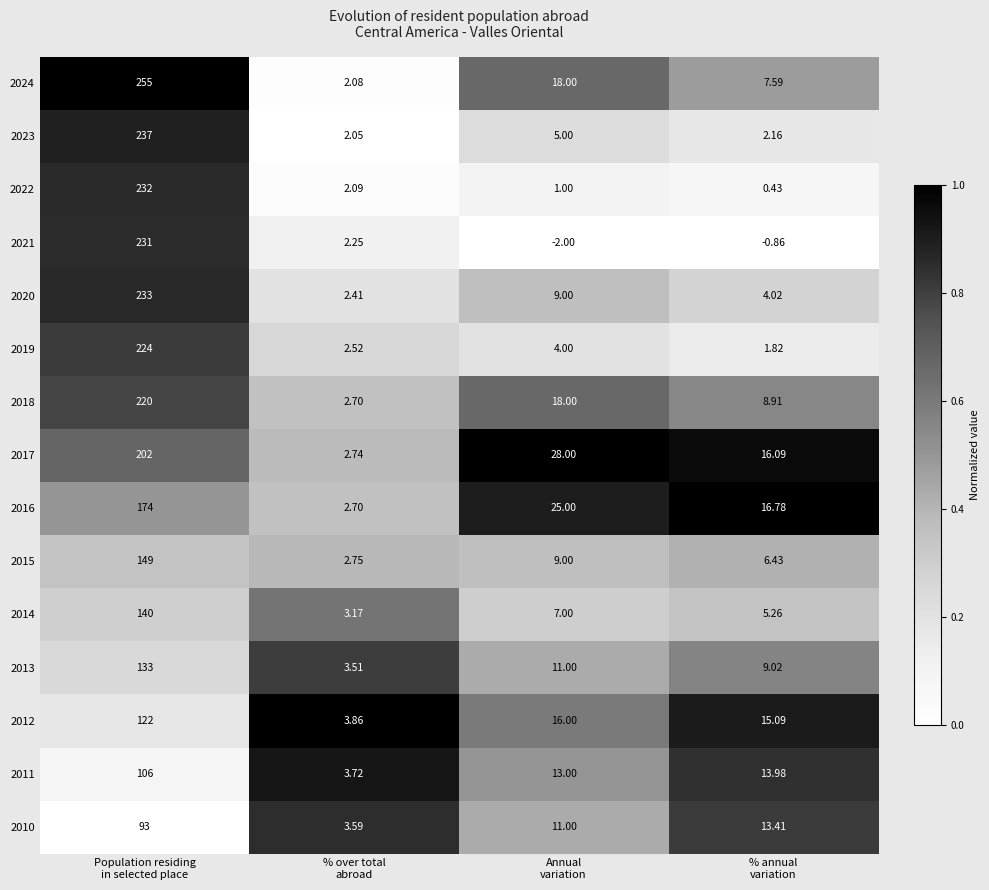

At which category is the sum across all series the highest?

Population residing
in selected place